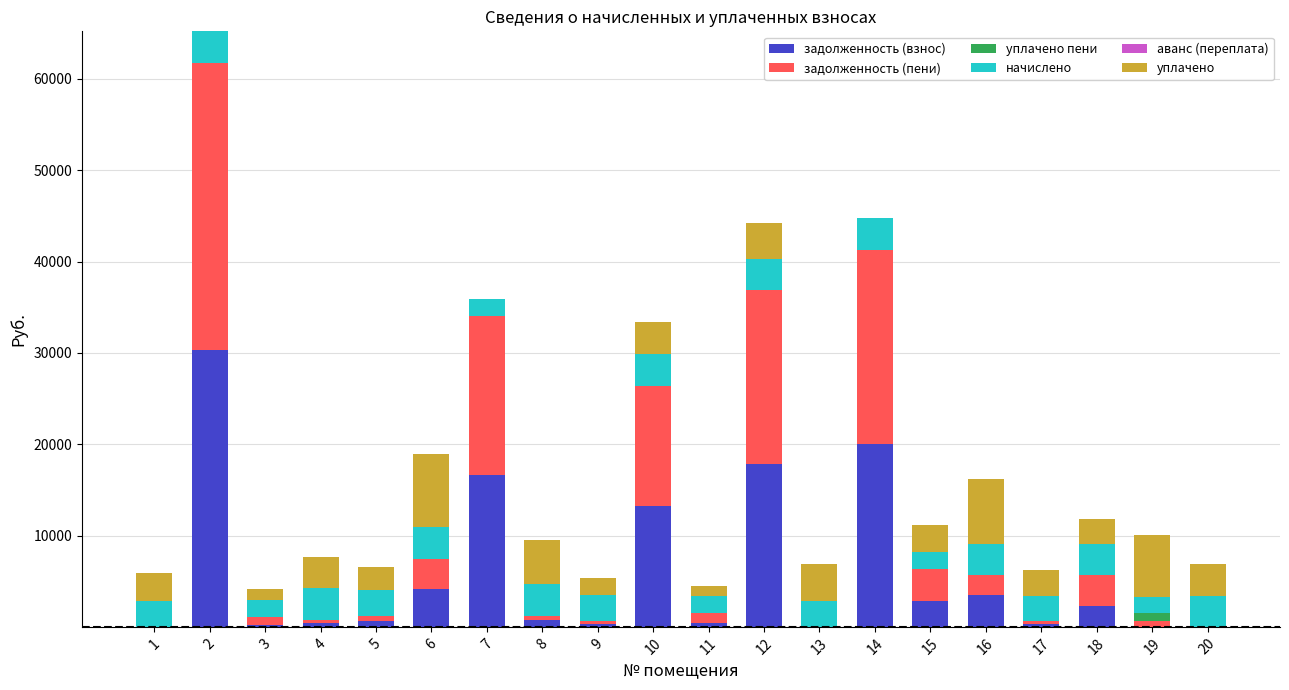

What is the highest value of the задолженность (взнос) series?

30286.9